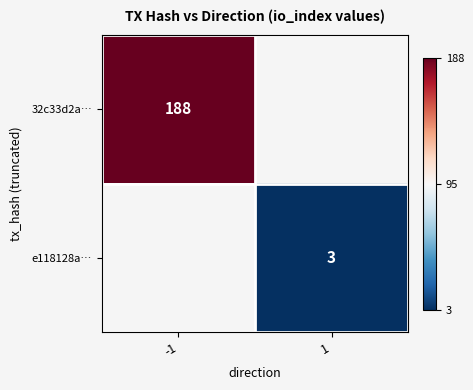

Is it true that 32c33d2a… equals 110 at -1?

False